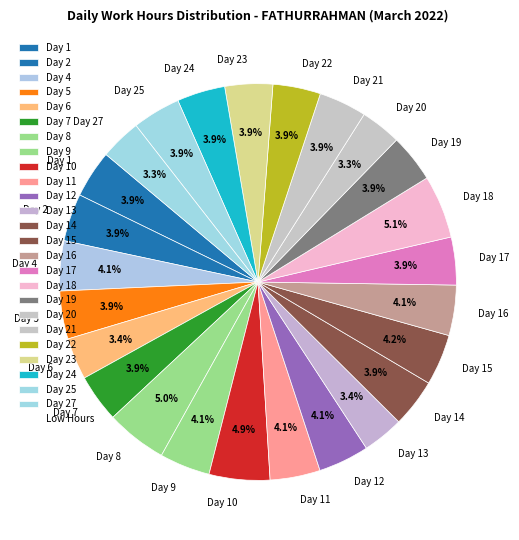

What percentage is the Day 4 slice, to the nearest percent?

4%